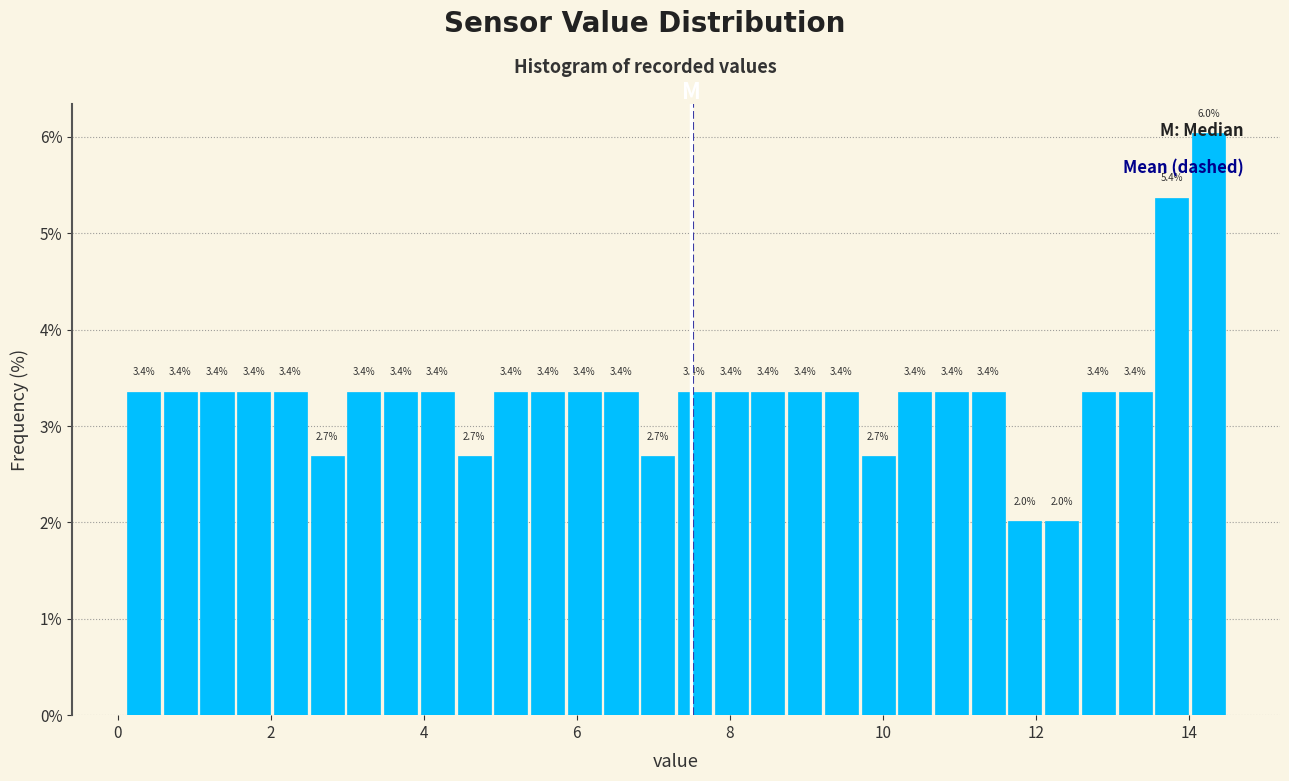

Around what value on the x-axis is the tallest bar? Give the approximate position of its centre, as read against the axis.

14.2